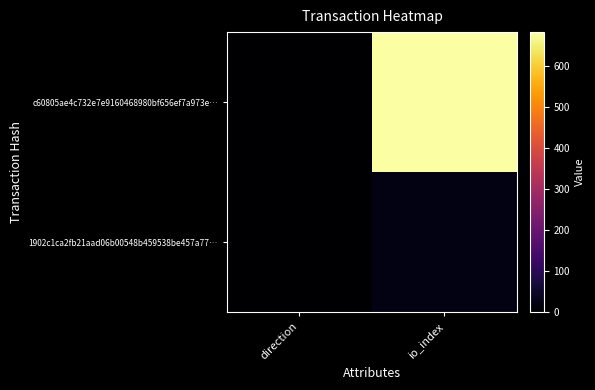

List the series in order of their overall mean, highest first.

c60805ae4c732e7e9160468980bf656ef7a973e…, 1902c1ca2fb21aad06b00548b459538be457a77…